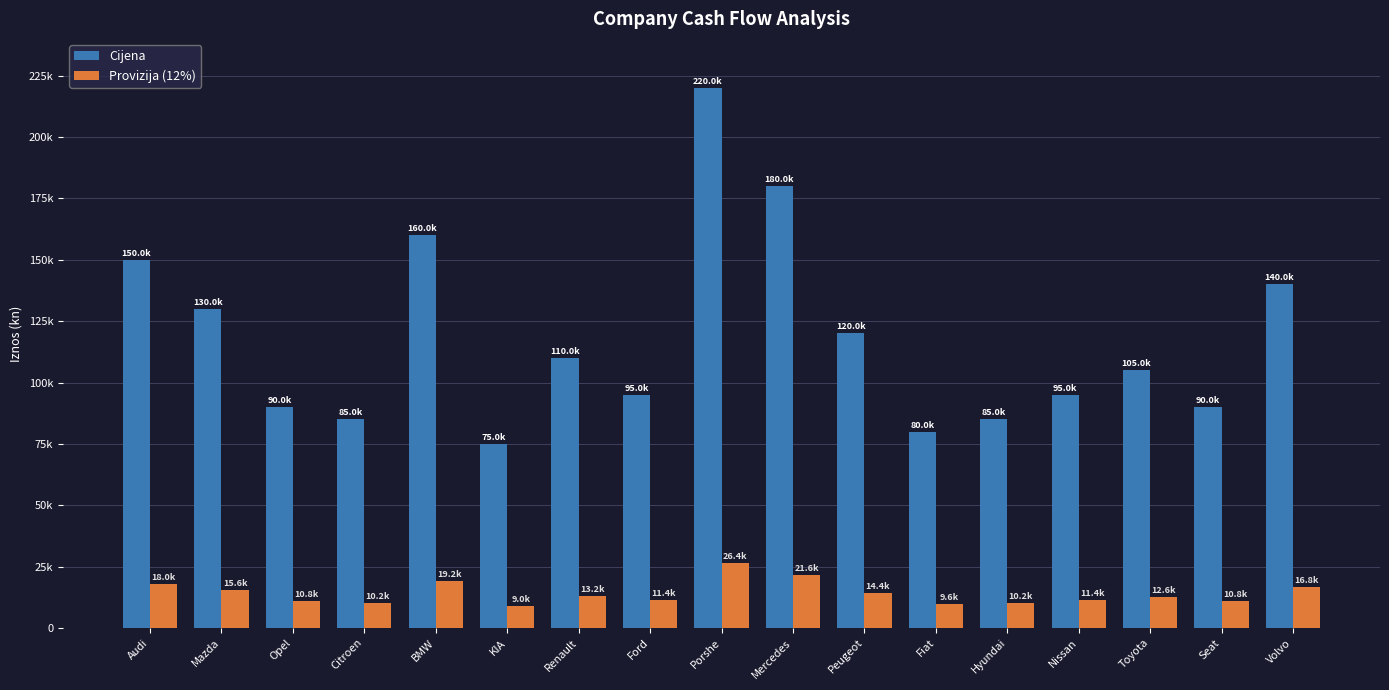

What is the average value of the Cijena series?

118235